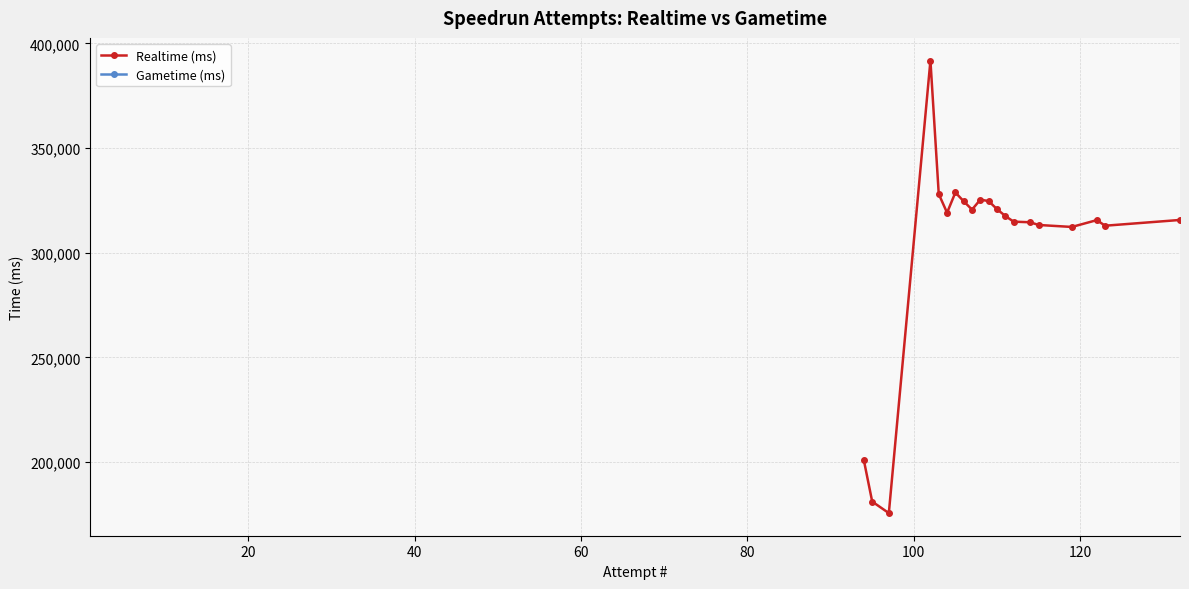

What is the greatest value displayed?

391860